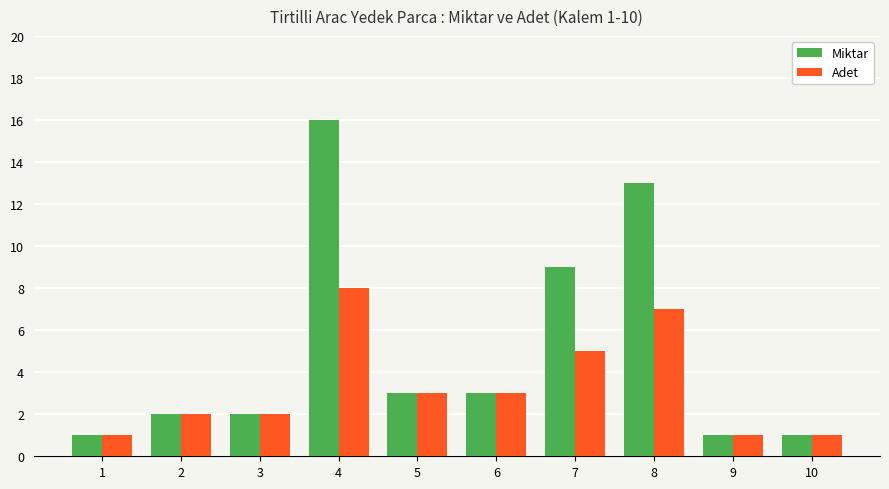

How many groups of bars are there?

10